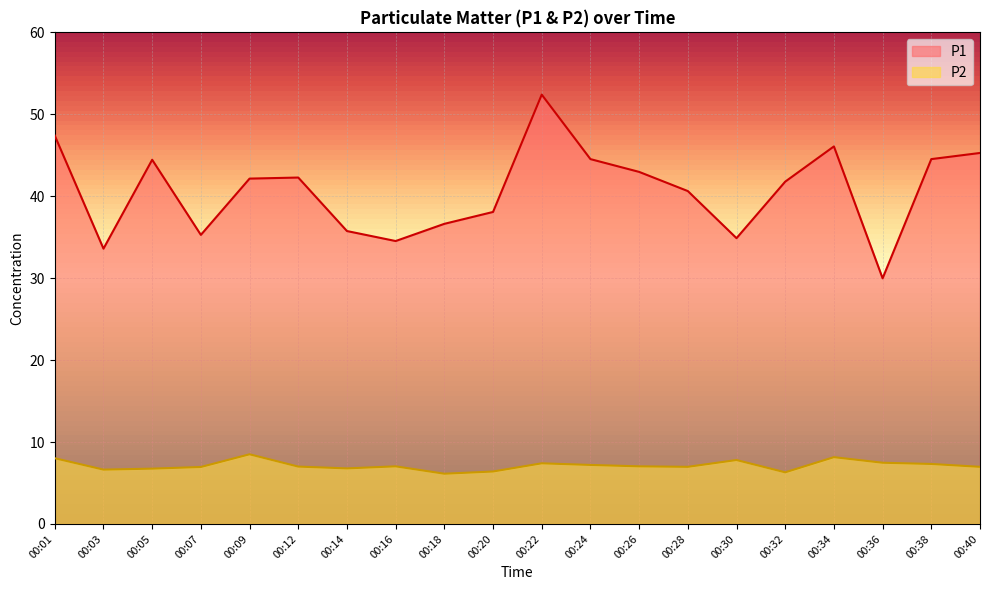

The value of P2 at 00:03 is 11.6. True or false?

False